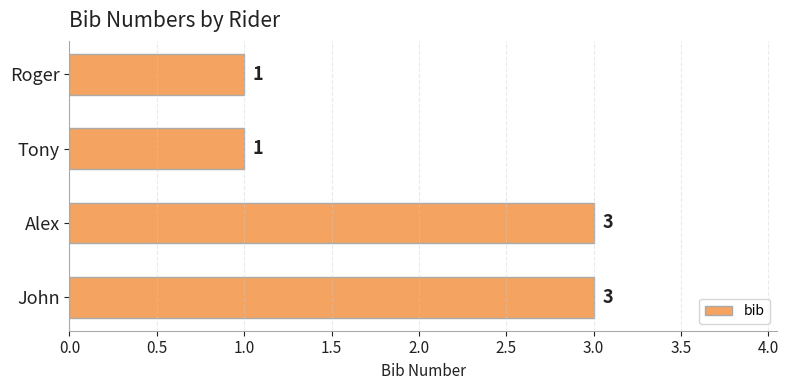

Is it true that the value at Tony is 1?

True